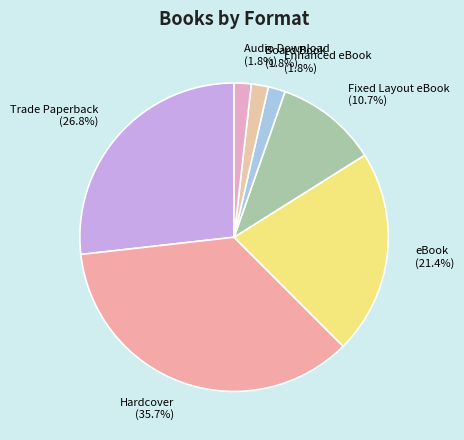

To the nearest percent, what is the difference between the Board Book and Trade Paperback slice percentages?

25%